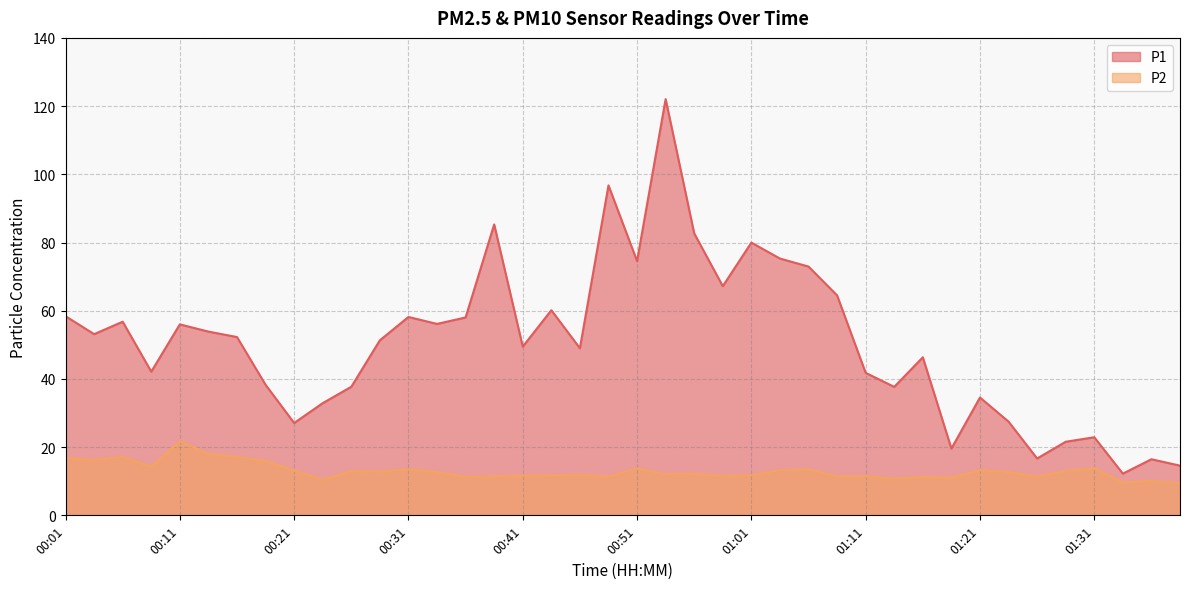

Which category has the lowest value across all series?

01:38